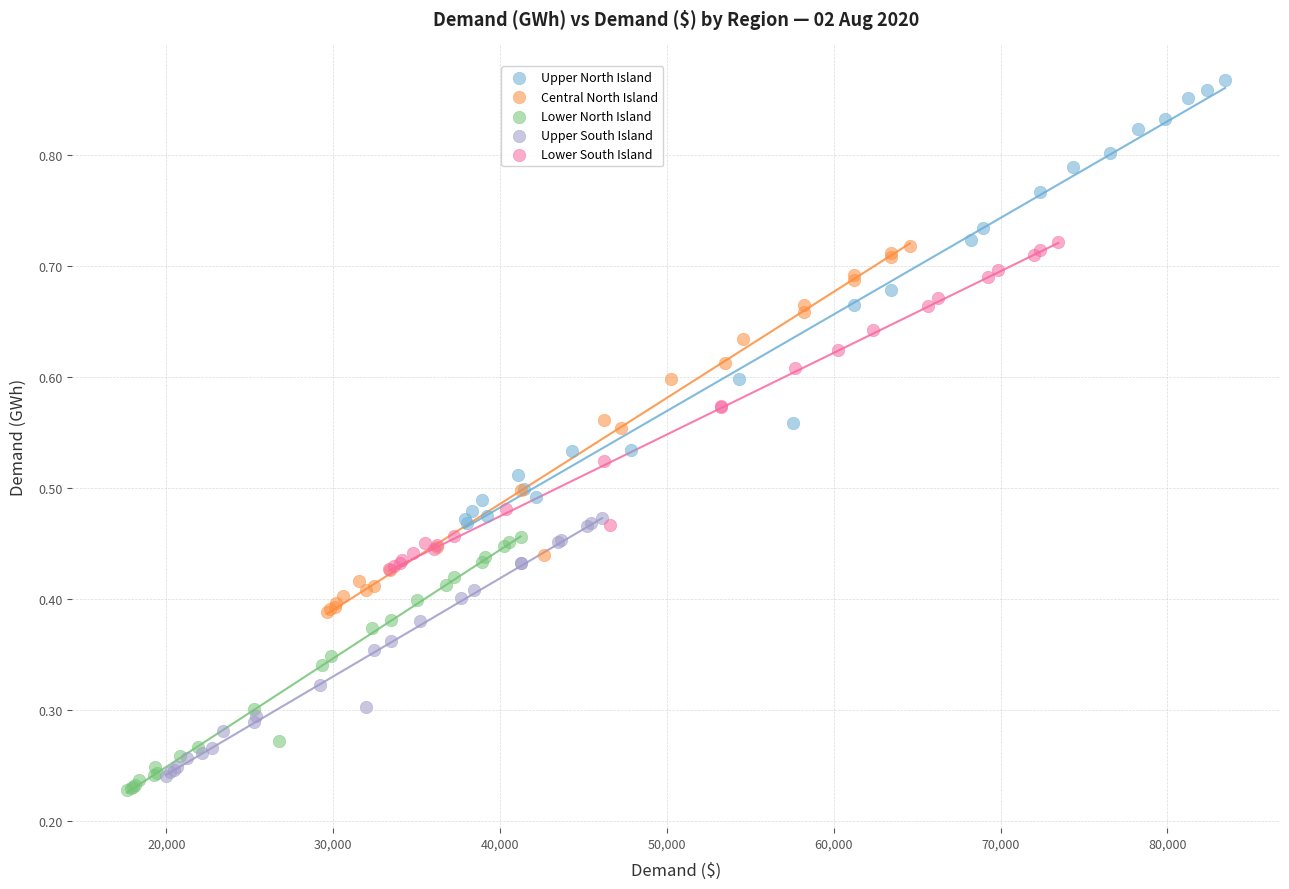

Which series reaches the maximum Y coordinate?

Upper North Island